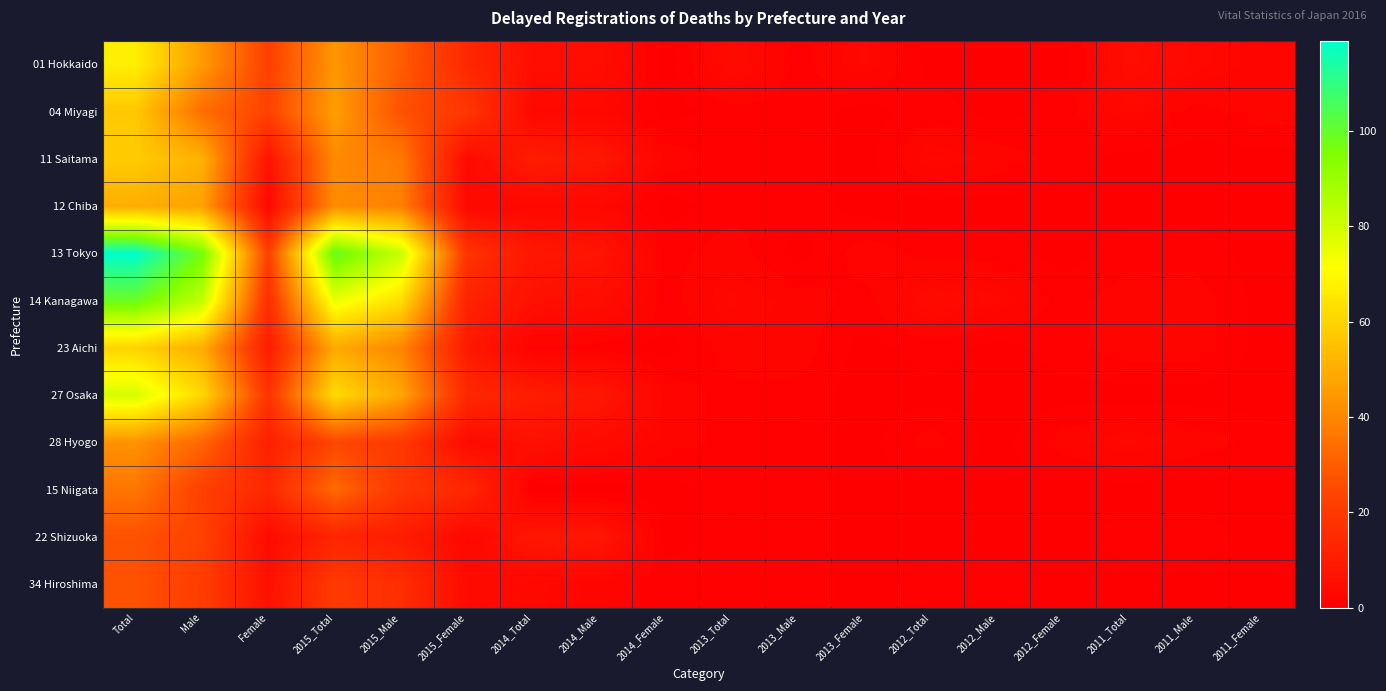

Which series has the largest total across all categories?

13 Tokyo